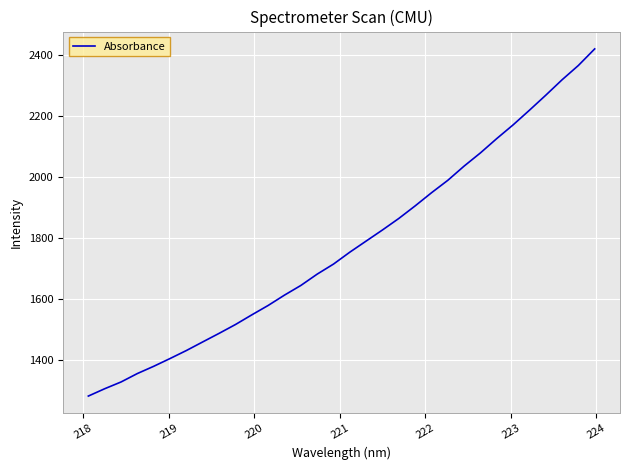

What is the greatest value displayed?

2420.4